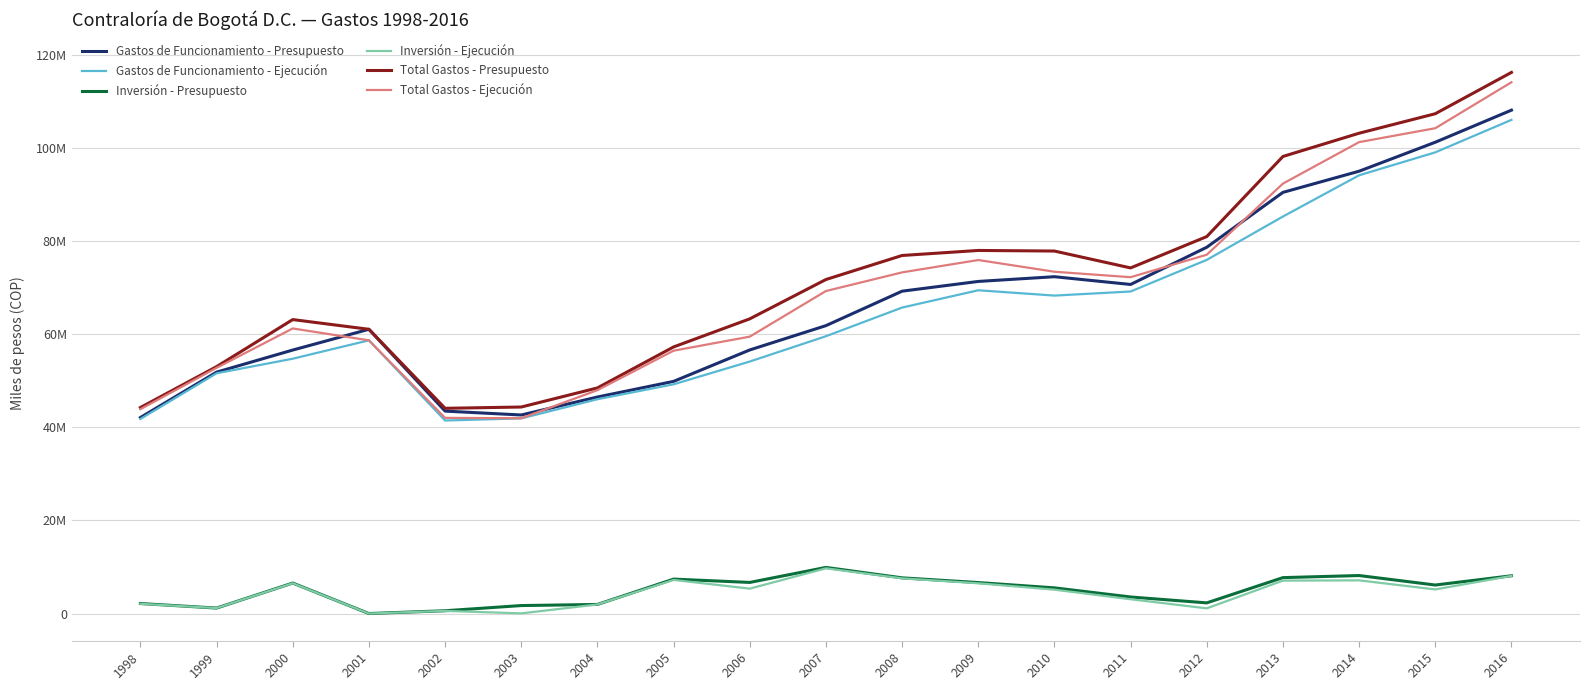

At how many categories does at least one series exceed 38061659?

19